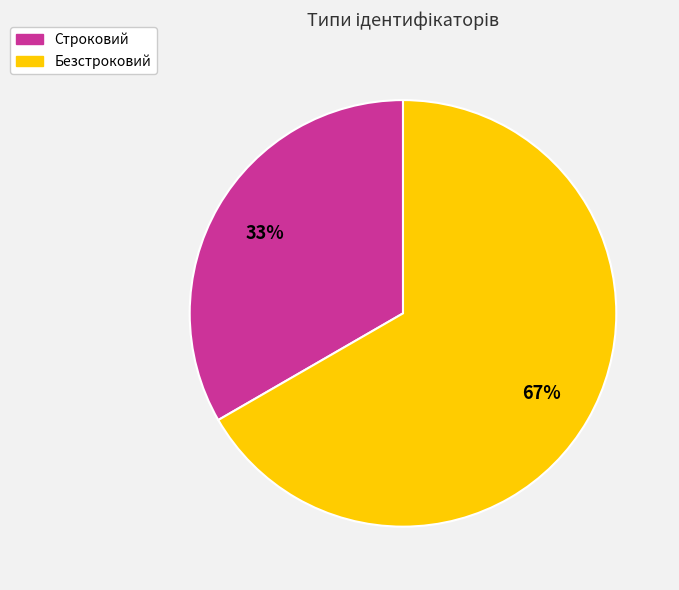

Which has a higher value, Строковий or Безстроковий?

Безстроковий